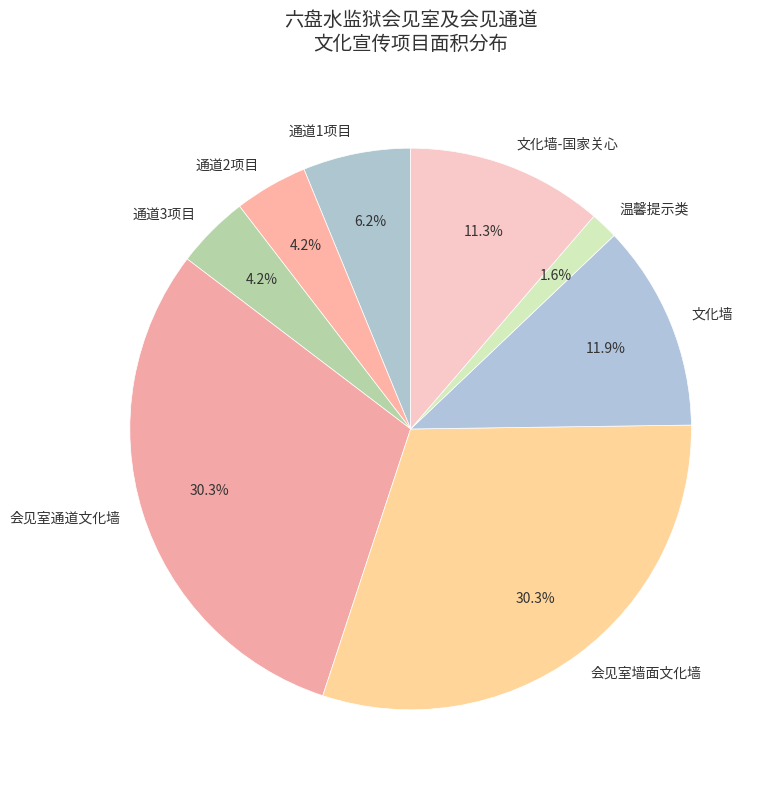

To the nearest percent, what is the difference between the largest and smallest slice percentages?

29%